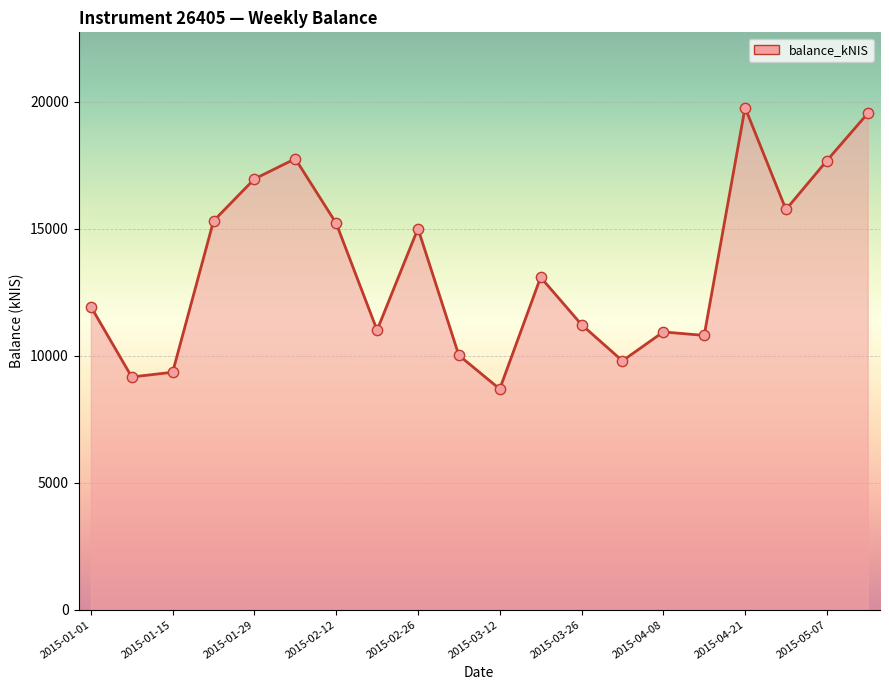

What is the greatest value displayed?

19764.2